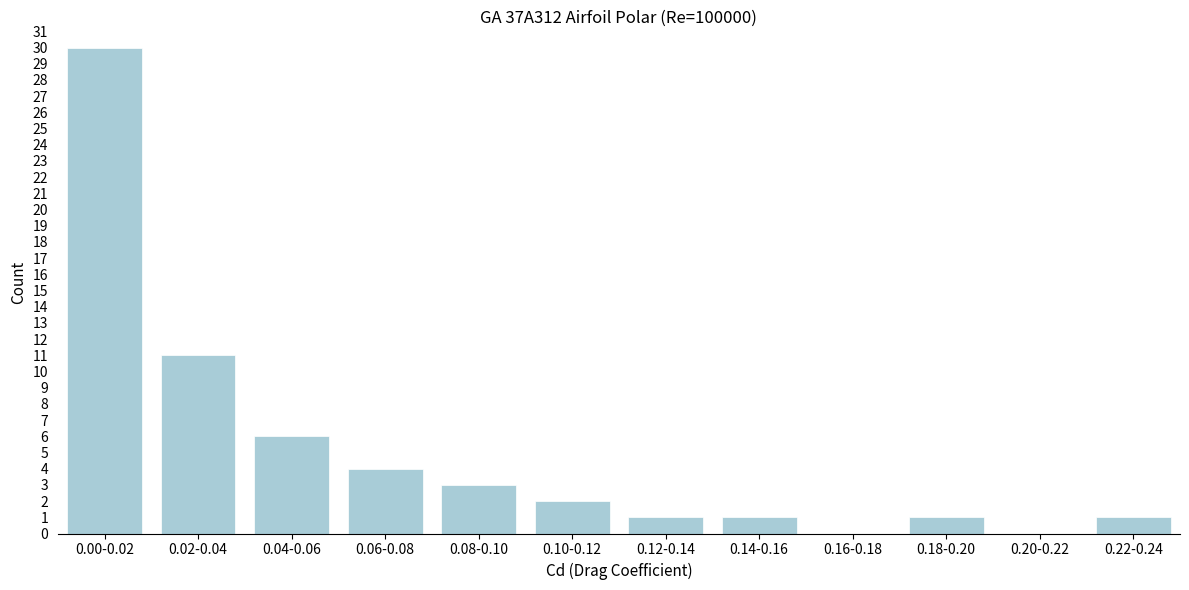

Reading left to right, what are all the values shown in this chart?

0.00-0.02=30	0.02-0.04=11	0.04-0.06=6	0.06-0.08=4	0.08-0.10=3	0.10-0.12=2	0.12-0.14=1	0.14-0.16=1	0.16-0.18=0	0.18-0.20=1	0.20-0.22=0	0.22-0.24=1